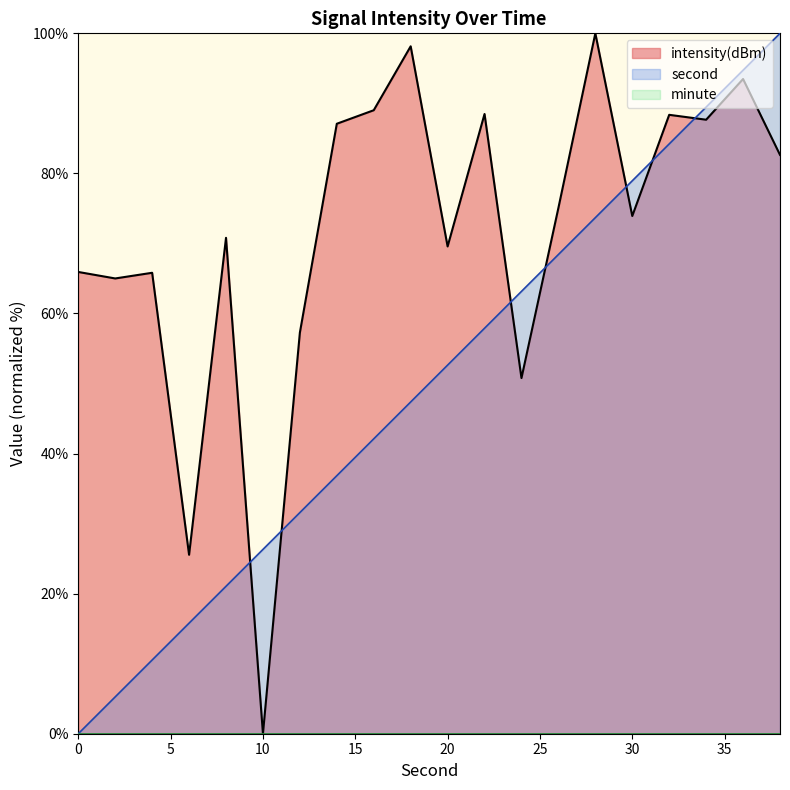

Reading left to right, transcribe all the data shown in this chart.

intensity(dBm): 65.9	65.0	65.8	25.5	70.8	0.0	57.3	87.1	89.0	98.1	69.6	88.5	50.8	75.1	100.0	73.9	88.4	87.7	93.5	82.6
second: 0.0	5.3	10.5	15.8	21.1	26.3	31.6	36.8	42.1	47.4	52.6	57.9	63.2	68.4	73.7	78.9	84.2	89.5	94.7	100.0